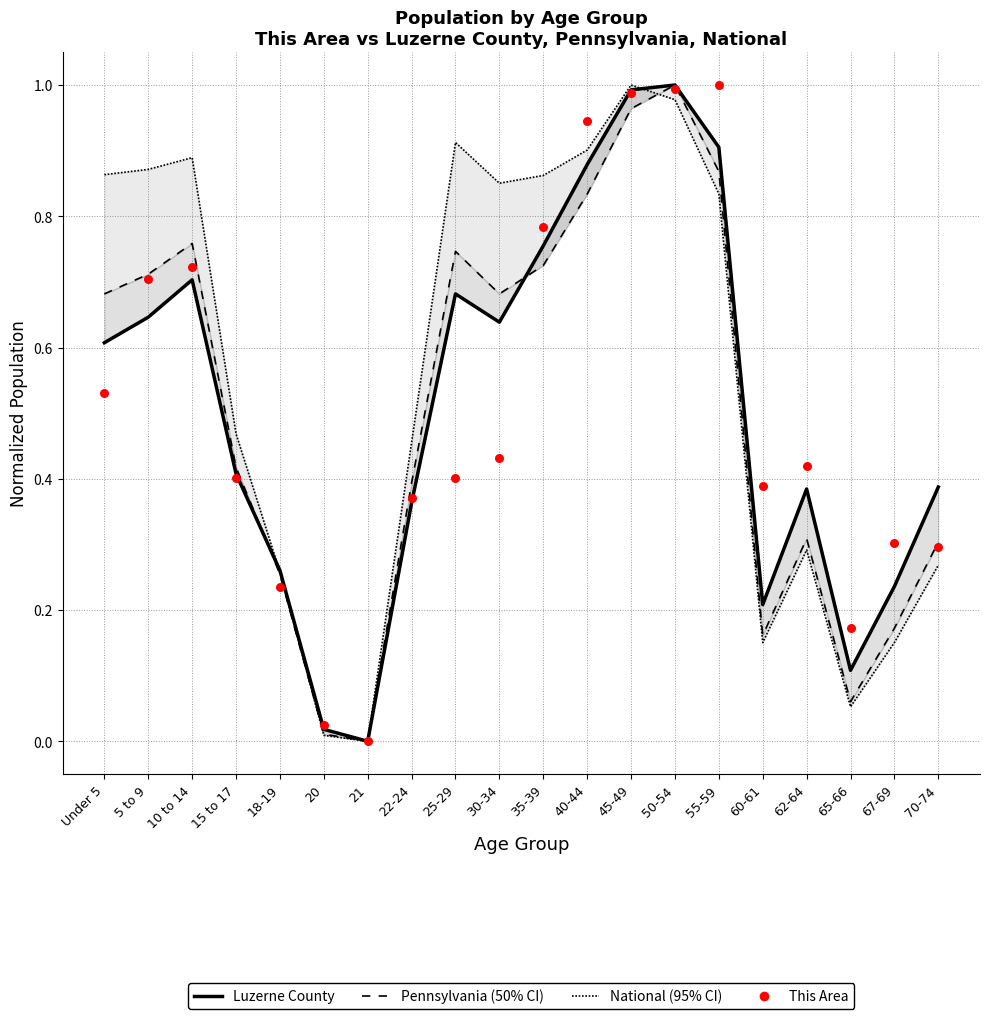

Which series has the largest Y range (max minus min)?

National (95% CI)